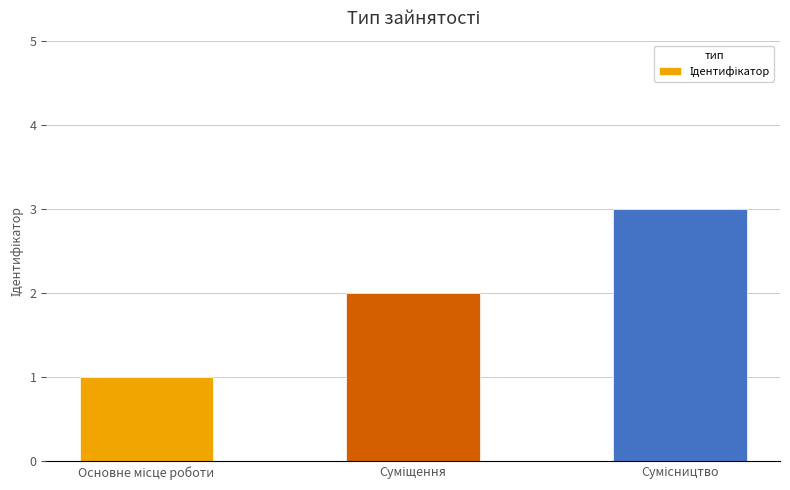

What is the difference between the maximum and second lowest values?

1